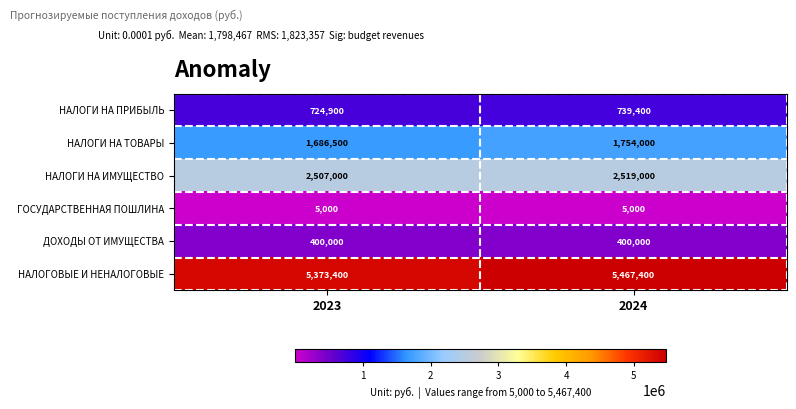

What is the sum of all НАЛОГИ НА ПРИБЫЛЬ values?

1464300